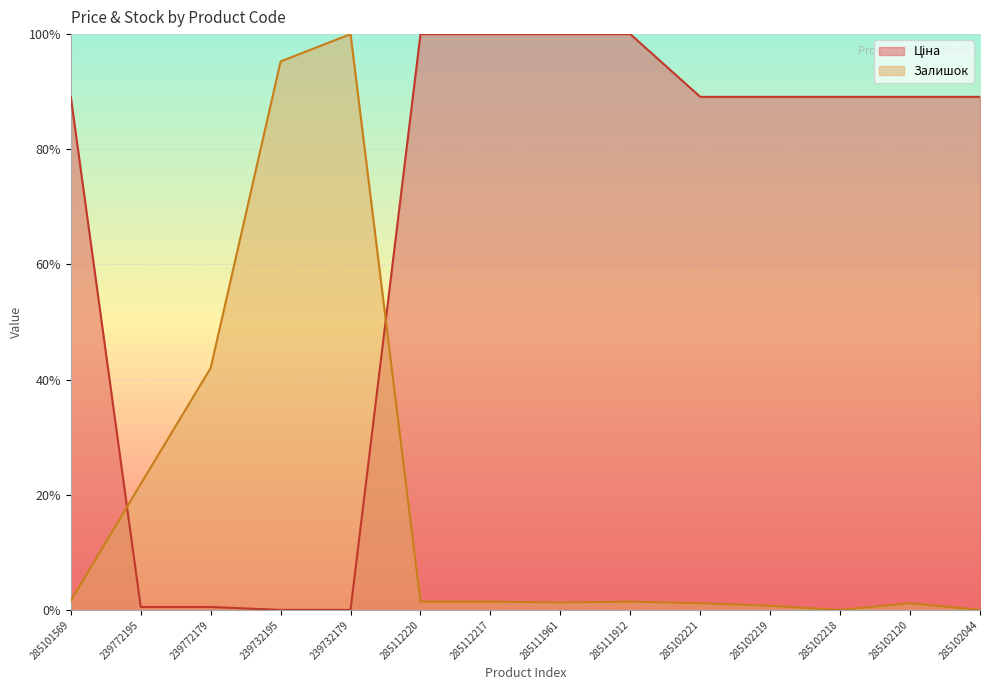

What is the approximate value of Ціна at 239772179?

0.5